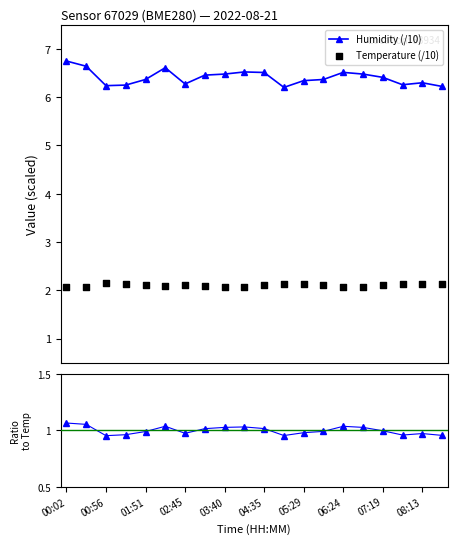

At which category is the sum across all series the highest?

00:02